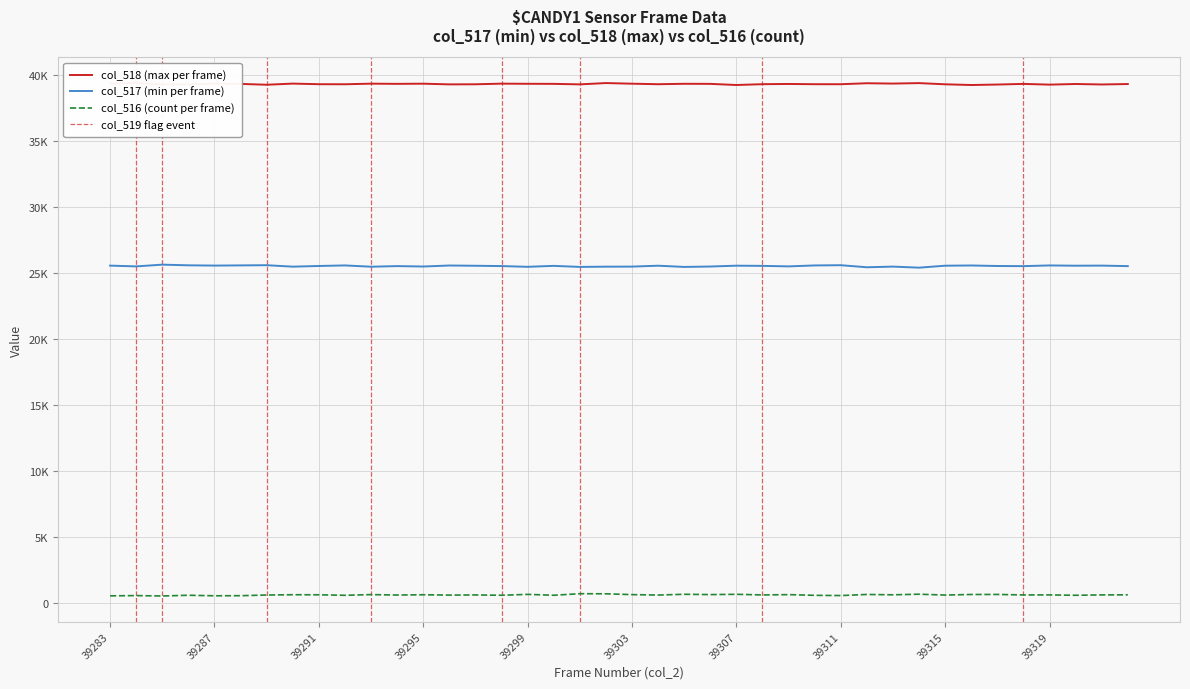

What is the smallest value displayed?

568